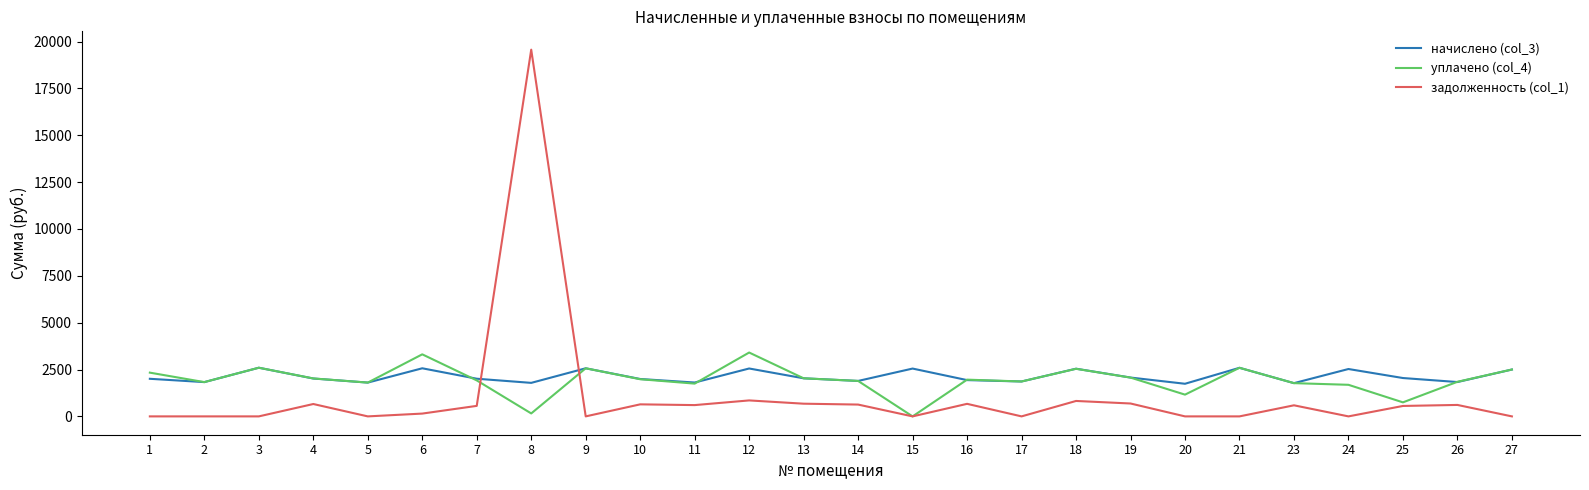

The value of задолженность (col_1) at 15 is 6930.6. True or false?

False